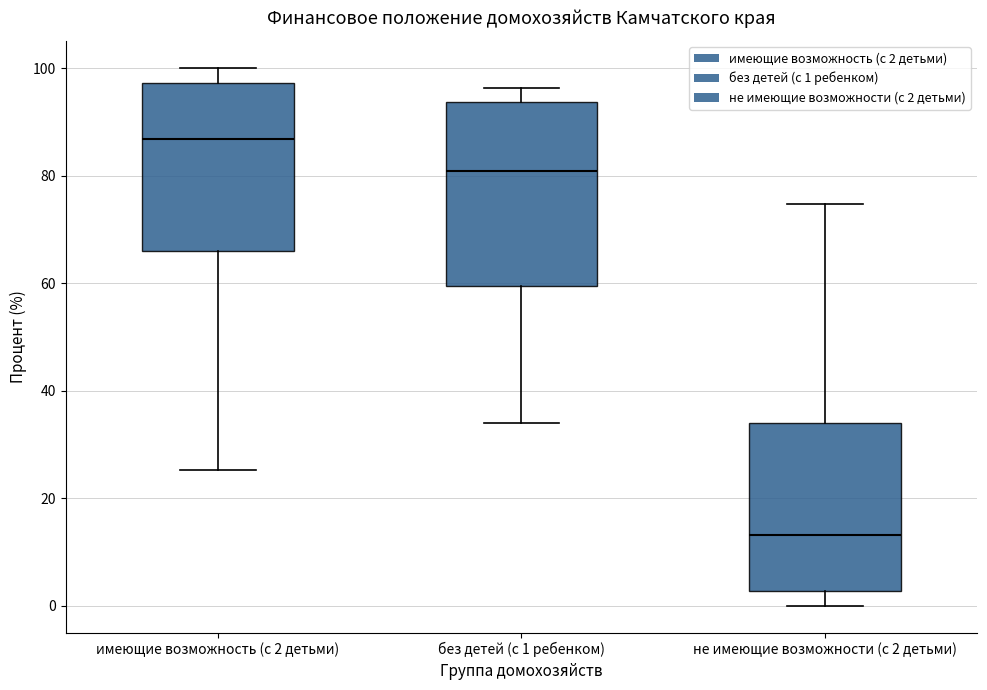

Reading left to right, transcribe this box plot: for each box, give where its median line is, the range the box spans, and where its two whiskers end, as read against the y-axis. The values are not printed on the chart, so give them approximately, as read against the axis.

имеющие возможность (с 2 детьми): median 86, box 66 to 98, whiskers 26 to 100
без детей (с 1 ребенком): median 80, box 60 to 94, whiskers 34 to 96
не имеющие возможности (с 2 детьми): median 14, box 2 to 34, whiskers 0 to 74